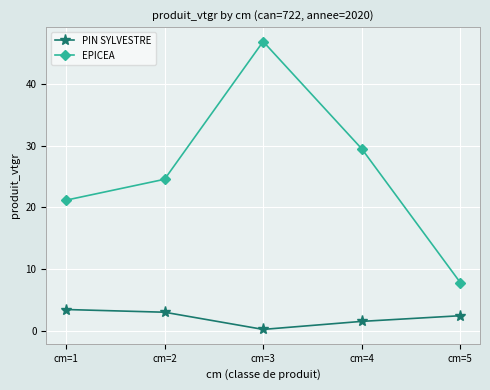

What are all the series names shown in the legend?

PIN SYLVESTRE, EPICEA